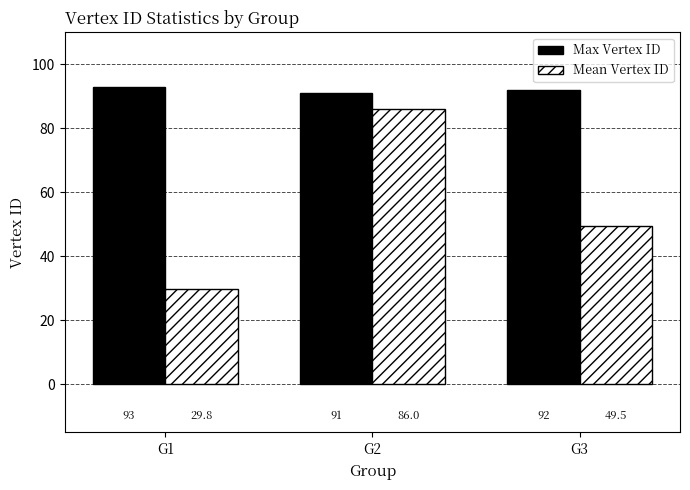

Where is Mean Vertex ID nearest to the value 57?

G3